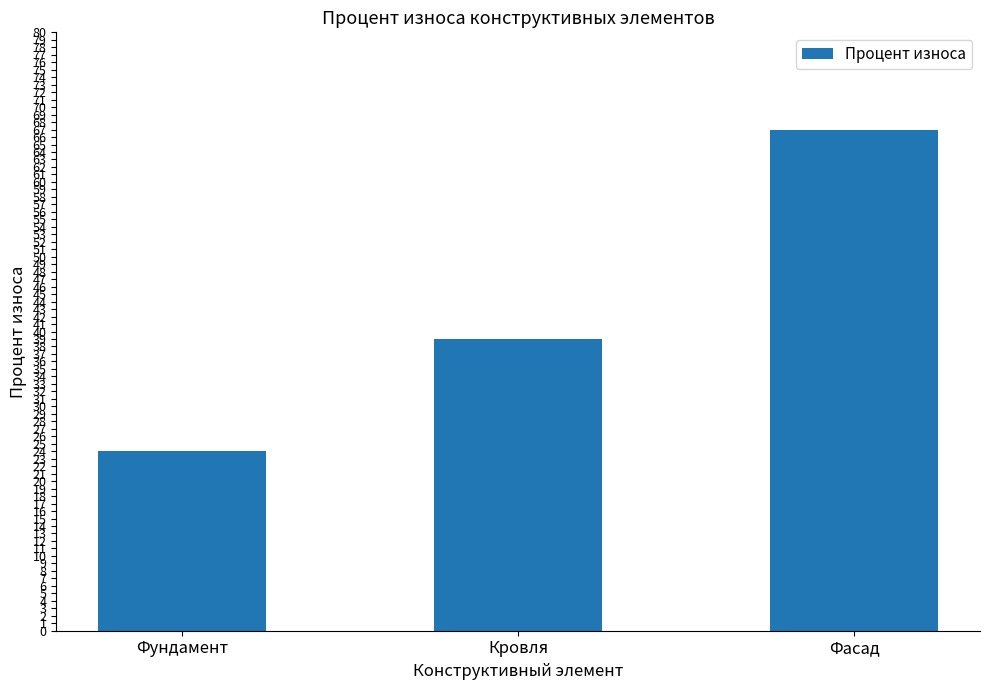

What is the difference between the maximum and minimum values?

43